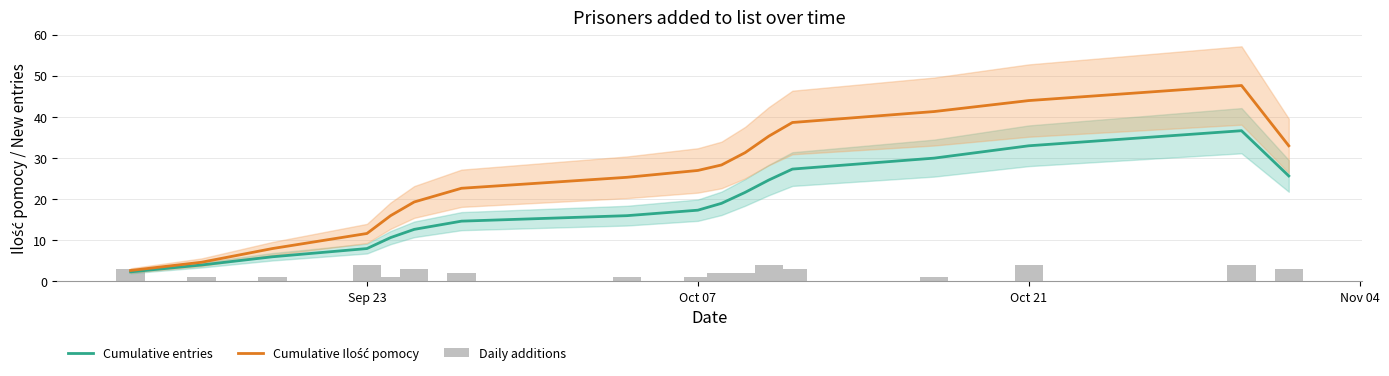

What is the value of the Daily additions bar at the 7th from the left?

2.0